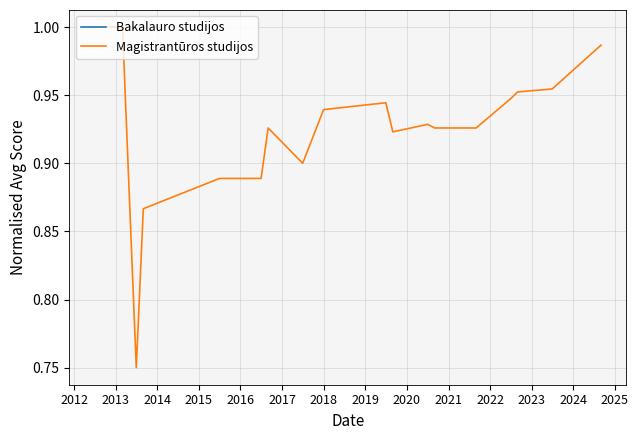

List the series in order of their overall mean, highest first.

Bakalauro studijos, Magistrantūros studijos